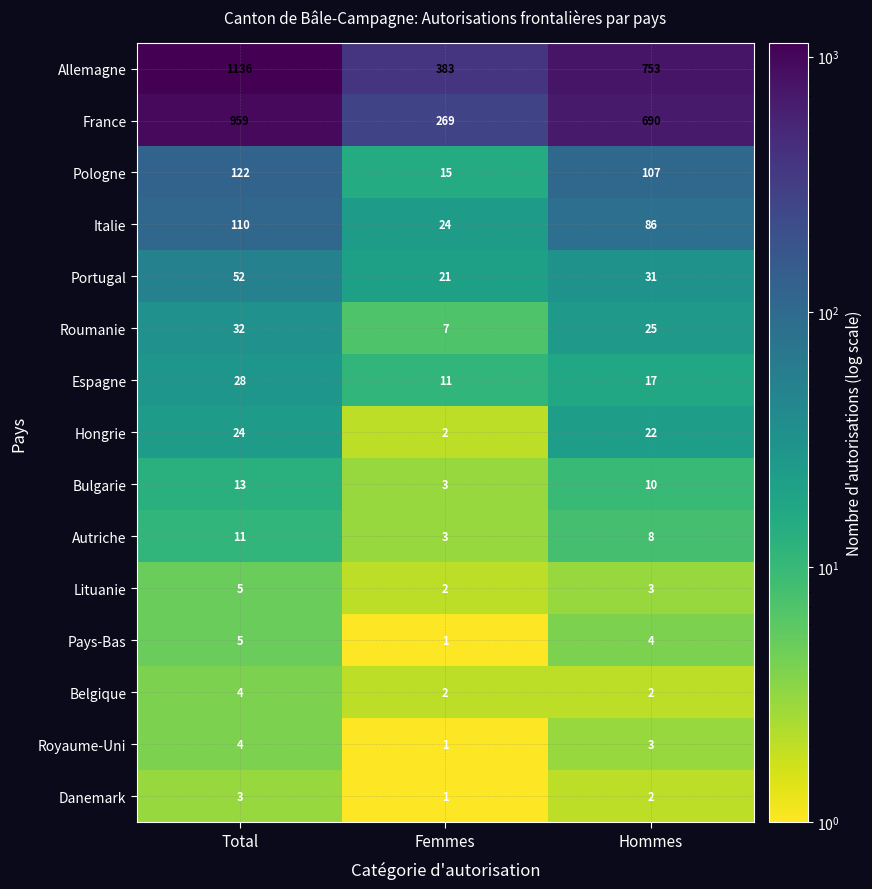

At which label is Espagne closest to 19?

Hommes